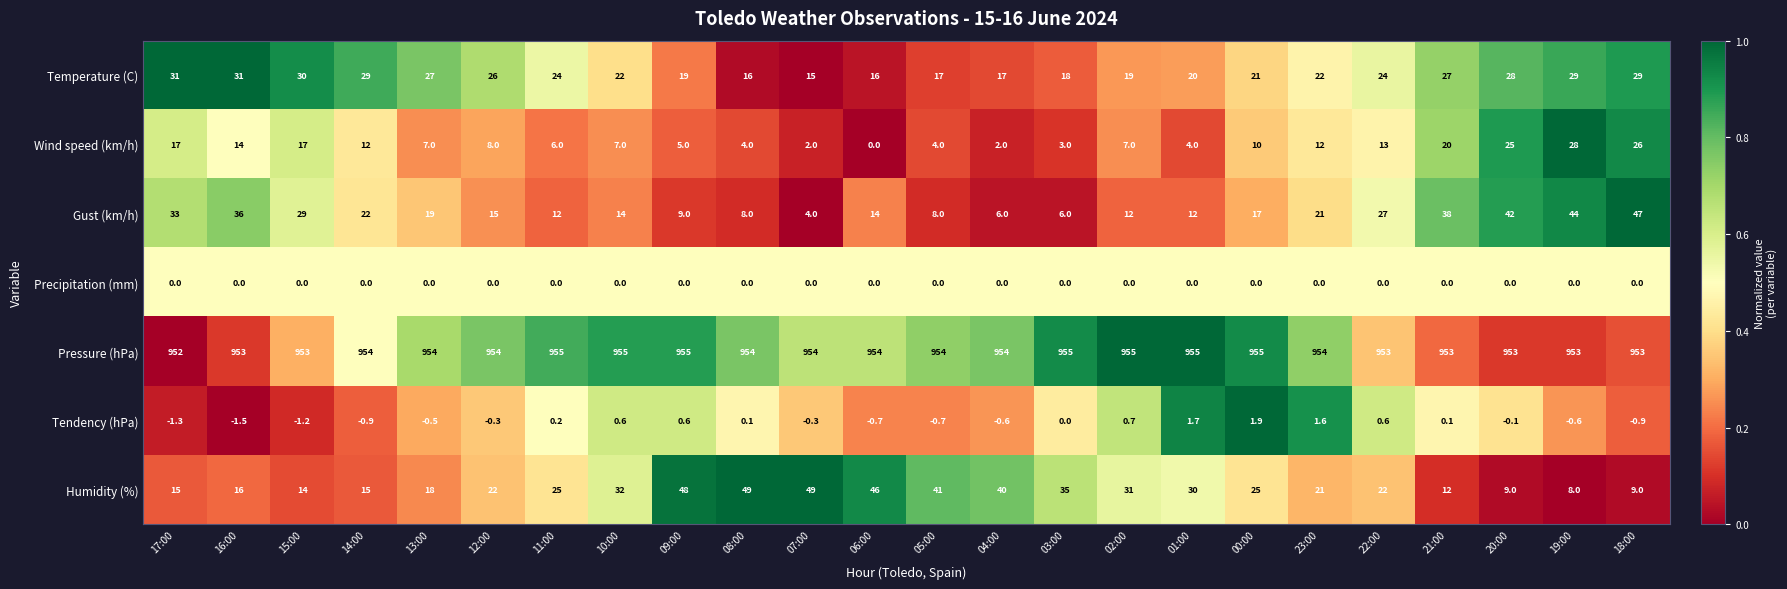

True or false: Precipitation (mm) has a value of 0.0 at 23:00.

True